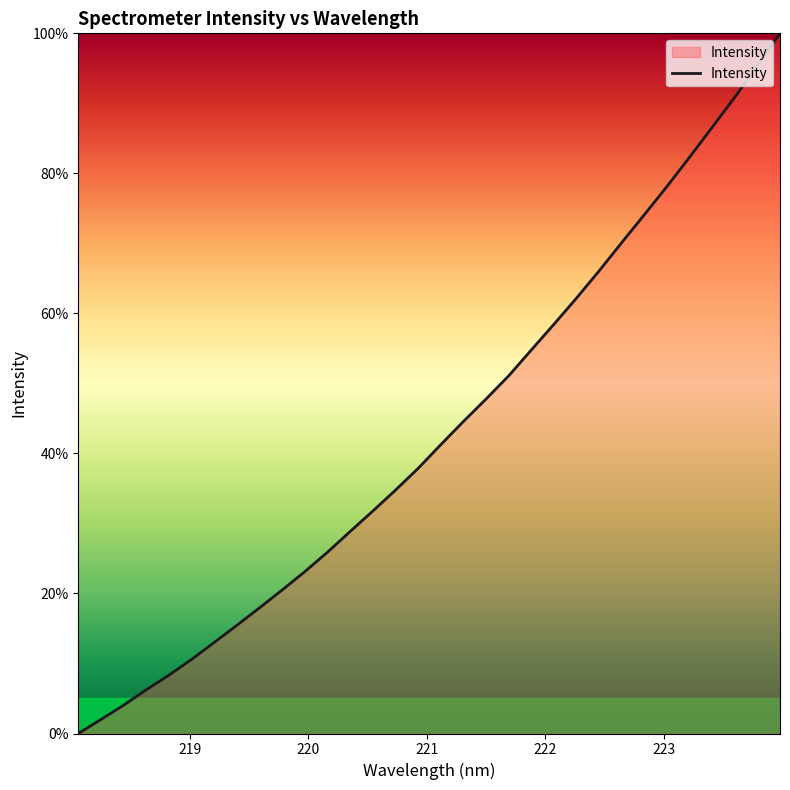

True or false: there are more than 1 points higher than both neighbors.

False